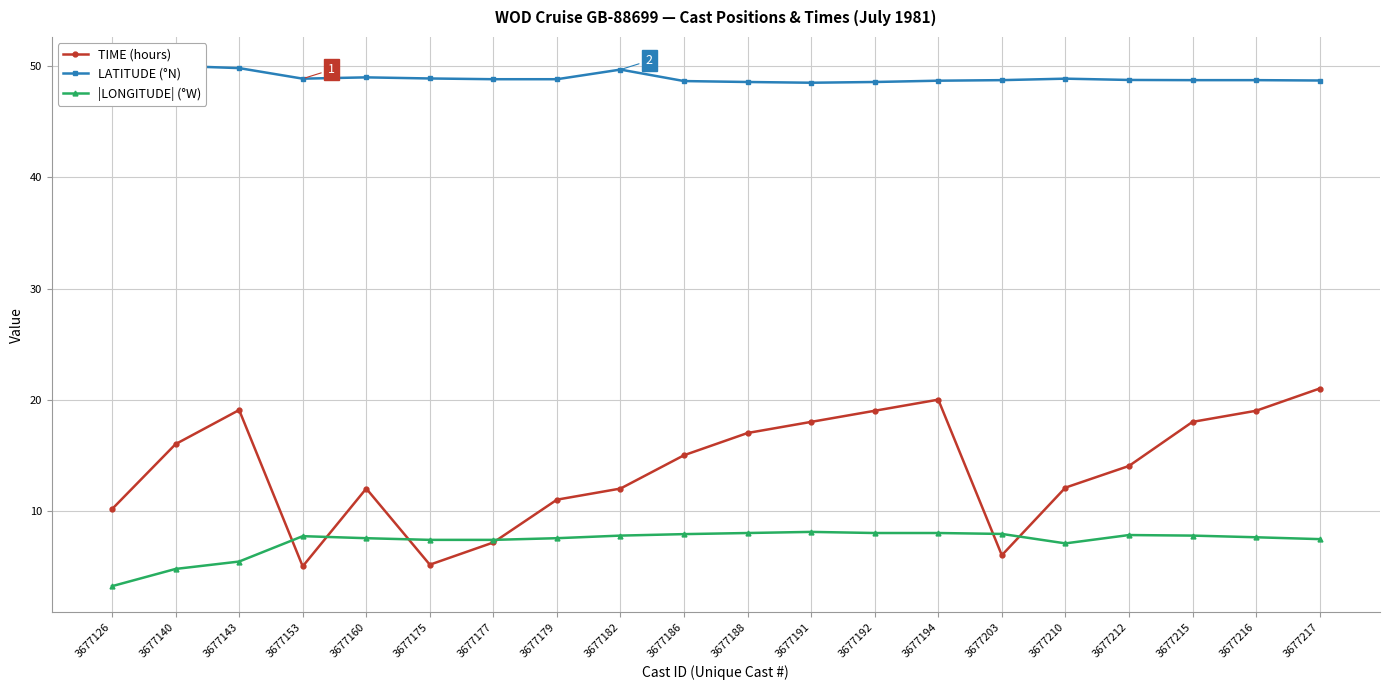

The value of |LONGITUDE| (°W) at 3677191 is 8.1. True or false?

True